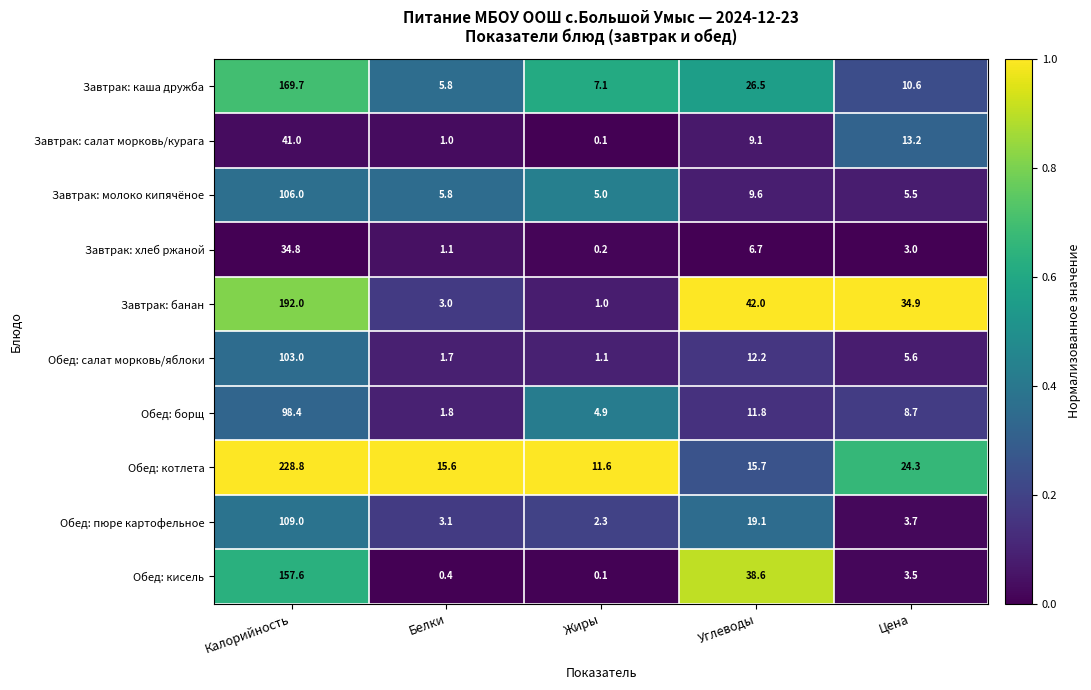

Which series changed the most between Калорийность and Углеводы?

Обед: котлета